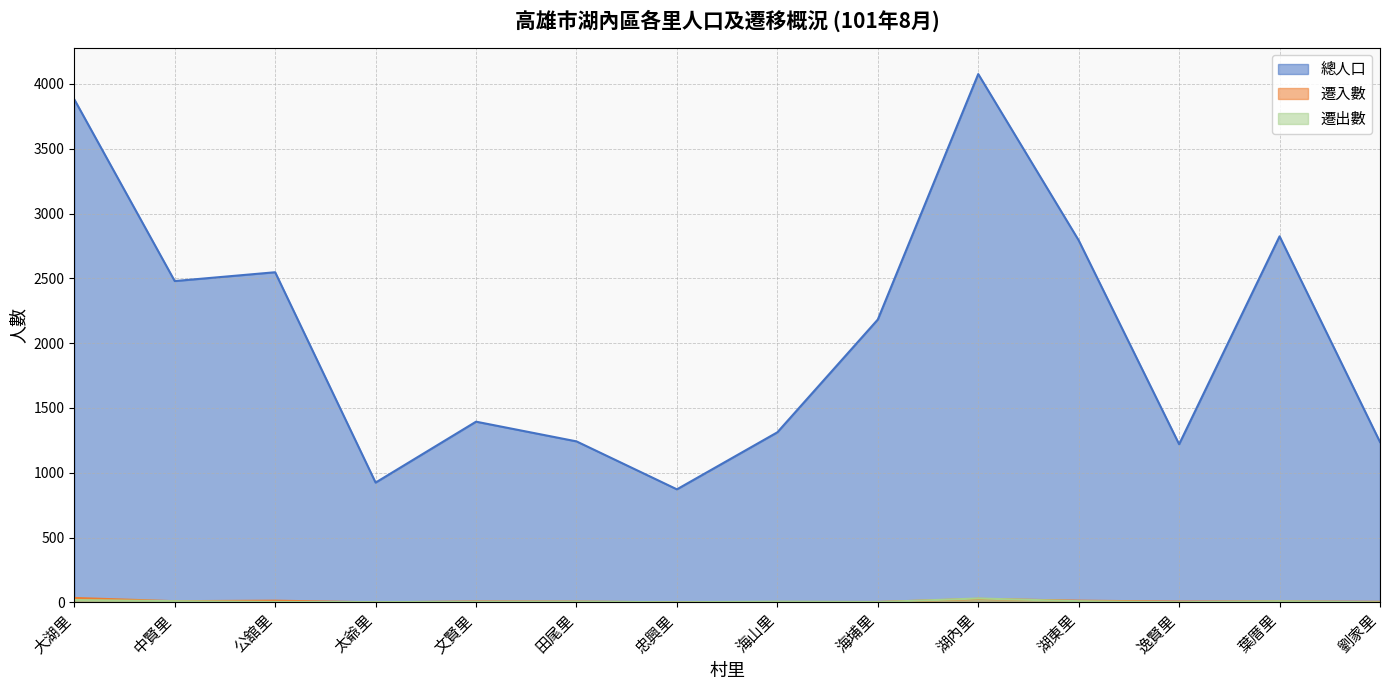

What is the difference between the highest and lowest values at 中賢里?

2470